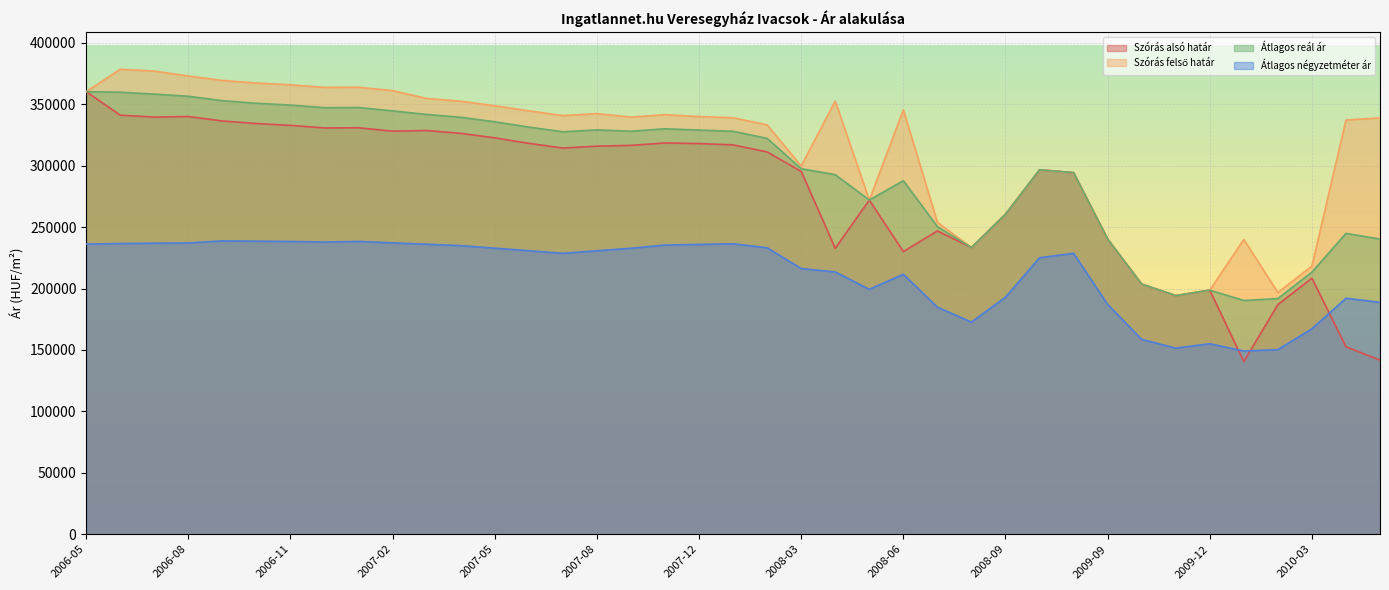

What is the spread (max minus min) of values at 2007-07?

112135